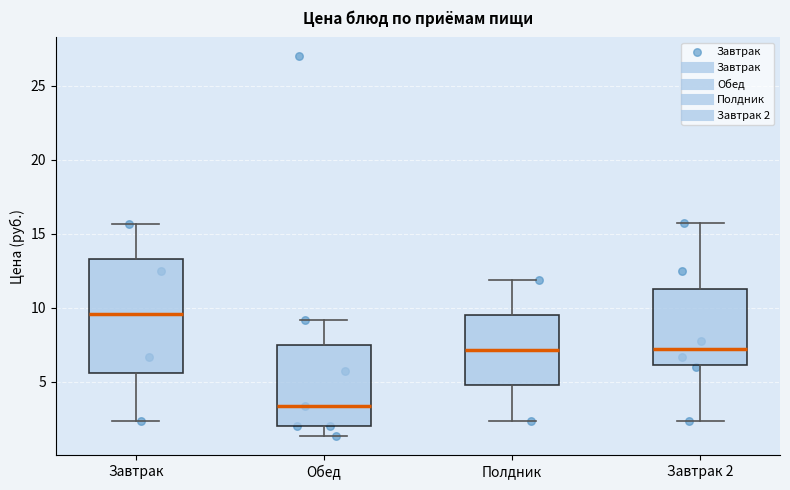

Reading left to right, transcribe this box plot: for each box, give where its median line is, the range the box spans, and where its two whiskers end, as read against the y-axis. The values are not printed on the chart, so give them approximately, as read against the axis.

Завтрак: median 9.5, box 5.5 to 13.5, whiskers 2.5 to 15.5
Обед: median 3.5, box 2.0 to 7.5, whiskers 1.5 to 9.0
Полдник: median 7.0, box 5.0 to 9.5, whiskers 2.5 to 12.0
Завтрак 2: median 7.0, box 6.0 to 11.5, whiskers 2.5 to 15.5